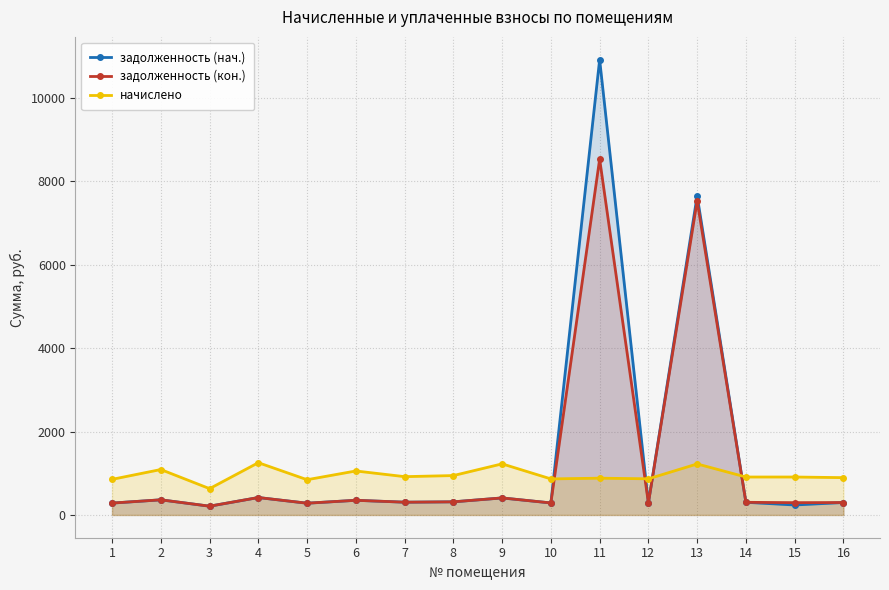

Is the value of начислено at 16 greater than the value of задолженность (кон.) at 7?

Yes